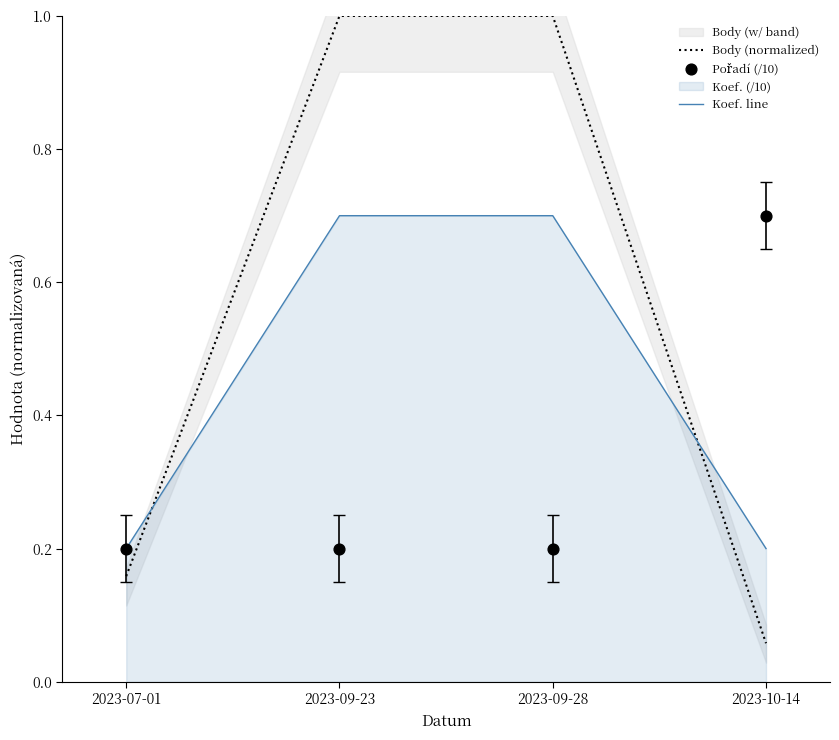

Which series has the largest Y range (max minus min)?

Body (normalized)